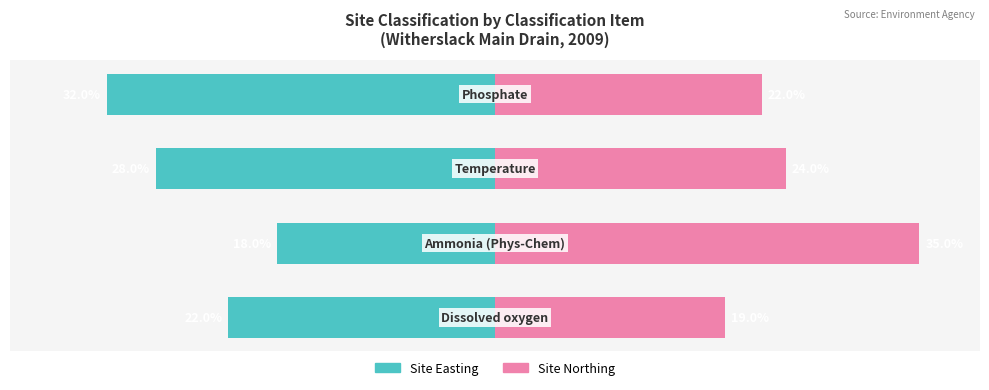

The Site Northing series shows 52 at 1. True or false?

False